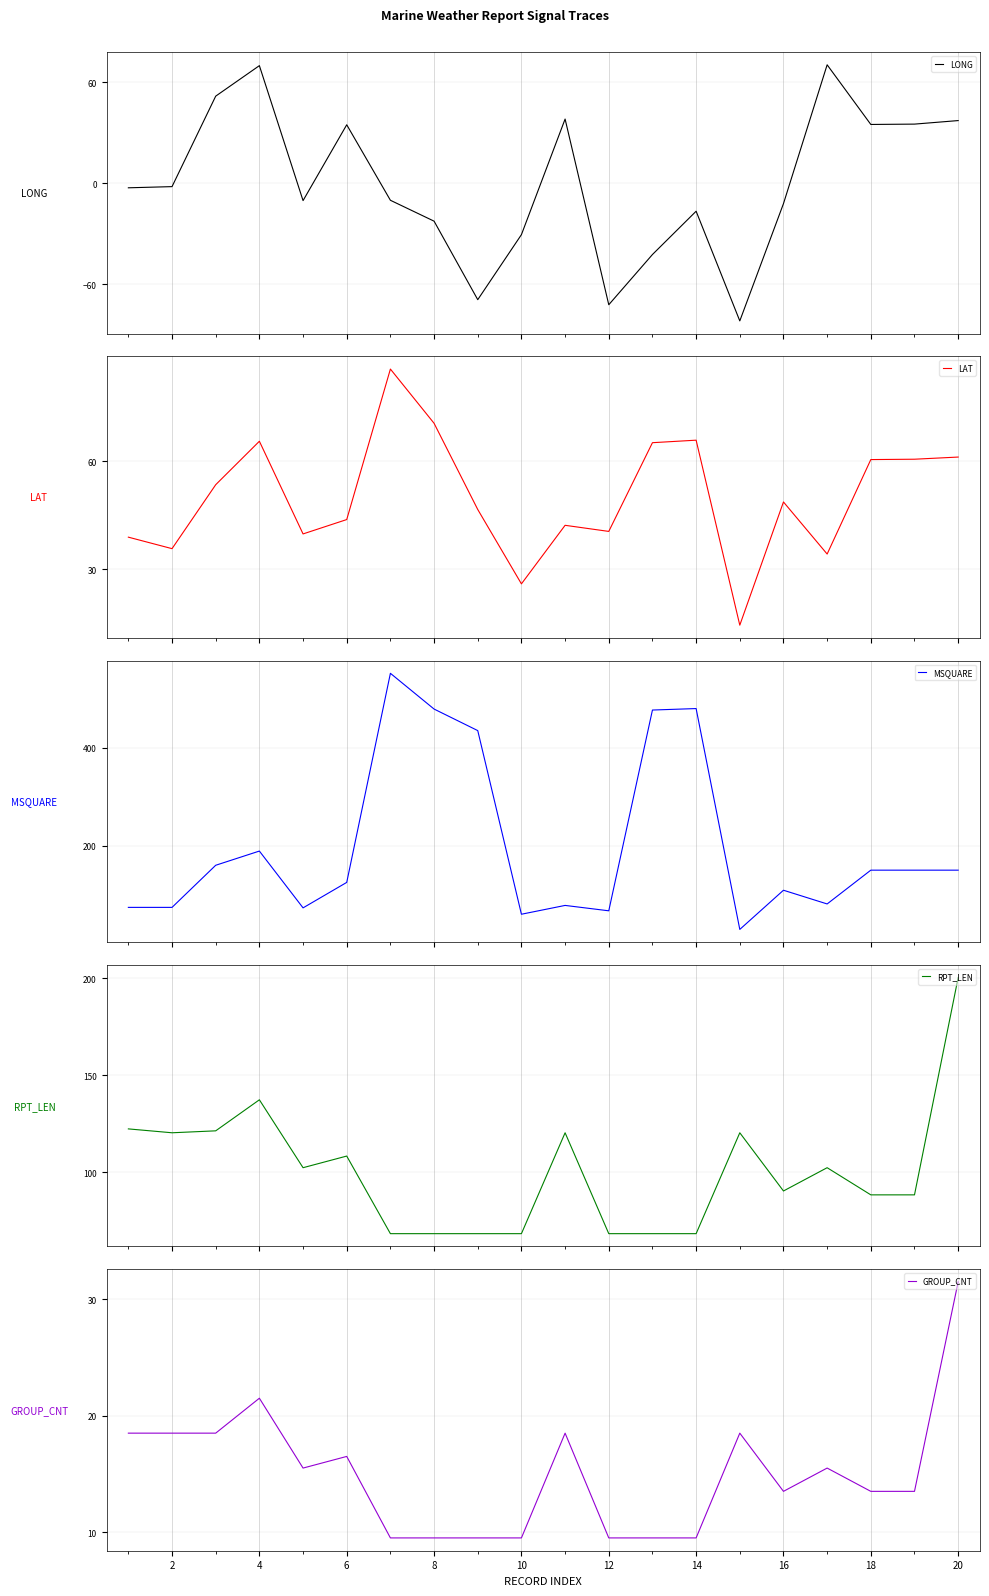

Reading right to left, extract all data points from this chart.

LONG: 37.2	35.1	34.9	70.3	-12.1	-81.7	-16.6	-42.3	-72.1	38.1	-30.5	-69.1	-22.5	-10.1	34.7	-10.3	69.8	51.7	-2.0	-2.7
LAT: 61.2	60.6	60.5	34.2	48.7	14.4	65.9	65.2	40.5	42.2	25.9	46.6	70.6	85.7	43.8	39.8	65.6	53.5	35.7	38.9
MSQUARE: 150.4	150.4	150.4	81.4	109.4	29.4	480.4	477.4	67.4	78.4	60.4	435.4	479.4	552.4	125.4	73.4	189.4	160.4	74.4	74.4
RPT_LEN: 200.3	88.3	88.3	102.3	90.3	120.3	68.3	68.3	68.3	120.3	68.3	68.3	68.3	68.3	108.3	102.3	137.3	121.3	120.3	122.3
GROUP_CNT: 31.5	13.5	13.5	15.5	13.5	18.5	9.5	9.5	9.5	18.5	9.5	9.5	9.5	9.5	16.5	15.5	21.5	18.5	18.5	18.5